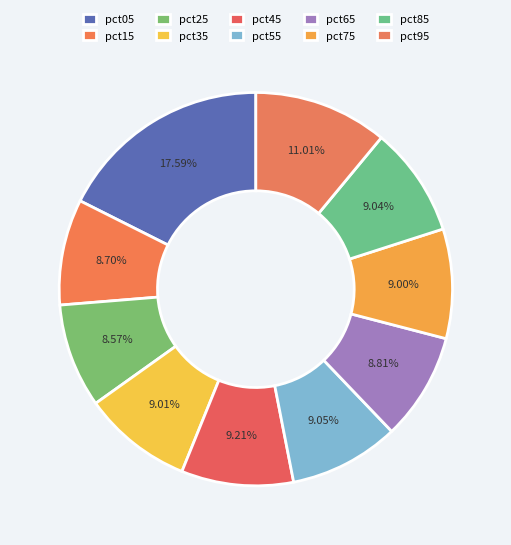

How many segments does this pie chart have?

10